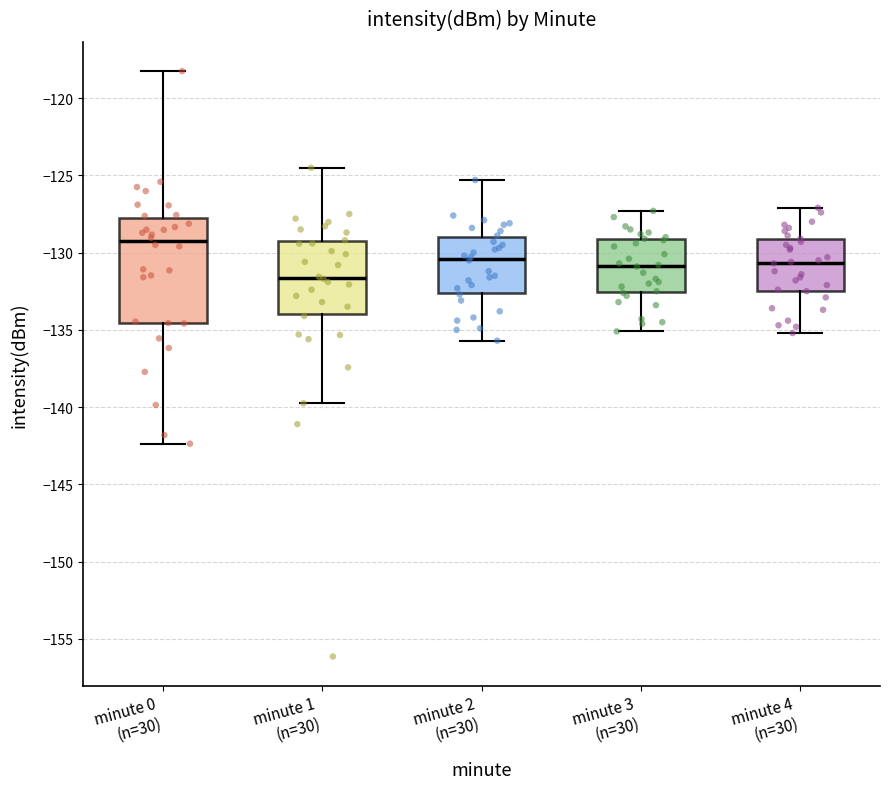

Reading left to right, read every box against the y-axis: the position of its median line, the range the box covers, and the ends of its whiskers. The values are not printed on the chart, so give them approximately, as read against the axis.

minute 0 (n=30): median -129.5, box -134.5 to -128.0, whiskers -142.5 to -118.5
minute 1 (n=30): median -131.5, box -134.0 to -129.0, whiskers -139.5 to -124.5
minute 2 (n=30): median -130.5, box -132.5 to -129.0, whiskers -135.5 to -125.5
minute 3 (n=30): median -131.0, box -132.5 to -129.0, whiskers -135.0 to -127.5
minute 4 (n=30): median -130.5, box -132.5 to -129.0, whiskers -135.0 to -127.0